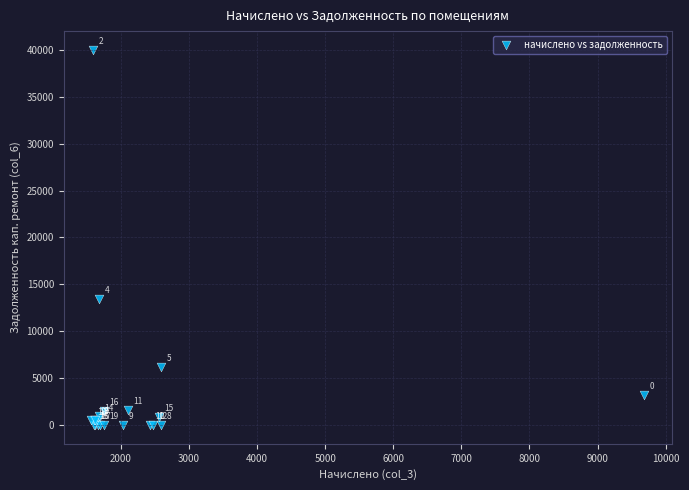

What Y value in the scatter plot is closest to 19998?

13478.9